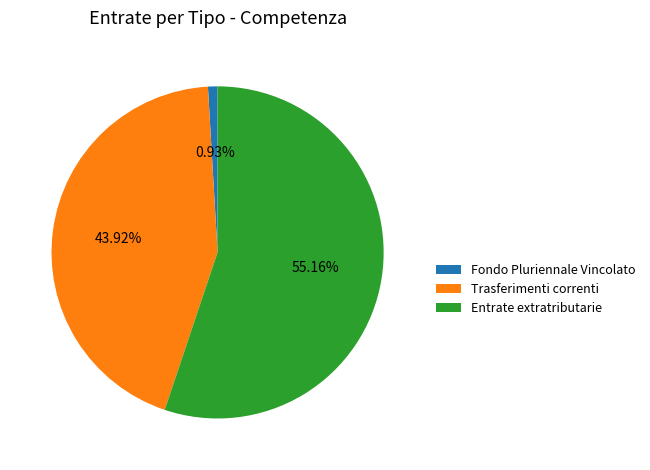

Rank the categories by value from highest to lowest.

Entrate extratributarie, Trasferimenti correnti, Fondo Pluriennale Vincolato